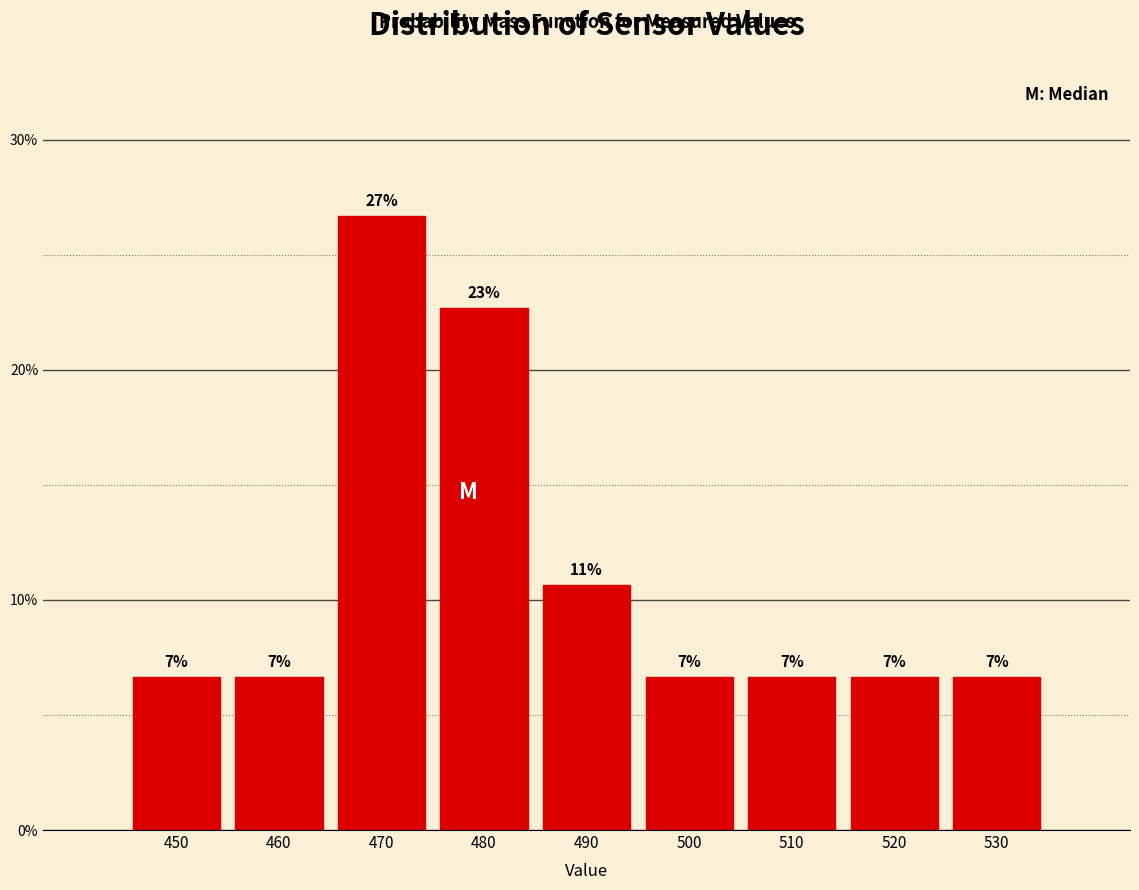

Does the chart contain any negative values?

No